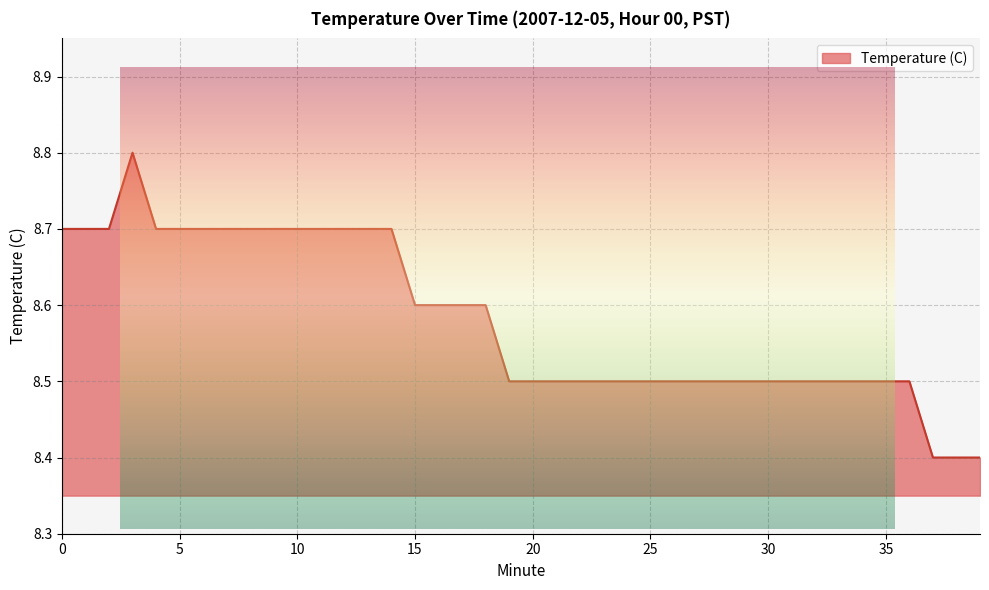

What is the maximum value shown in the chart?

8.8